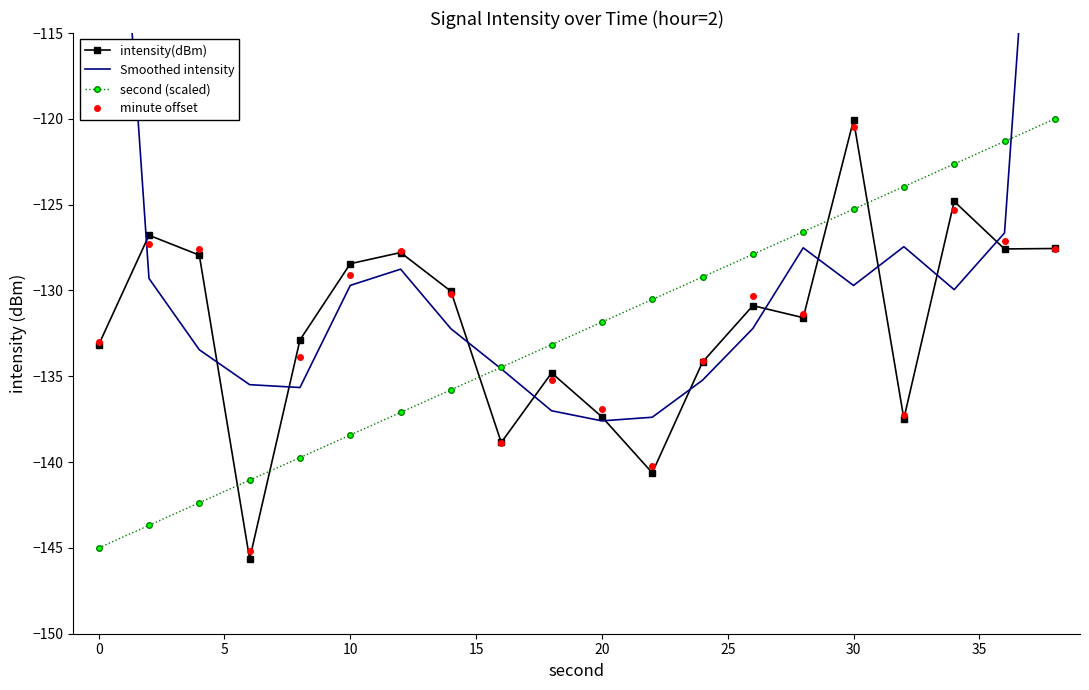

How many lines are shown in the chart?

4